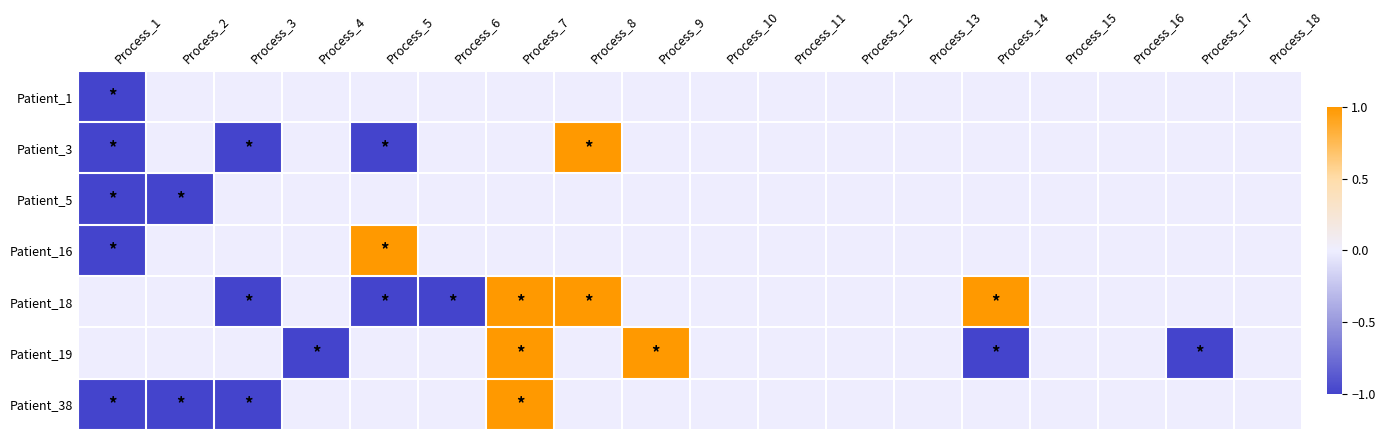

At which category is the sum across all series the highest?

Process_7